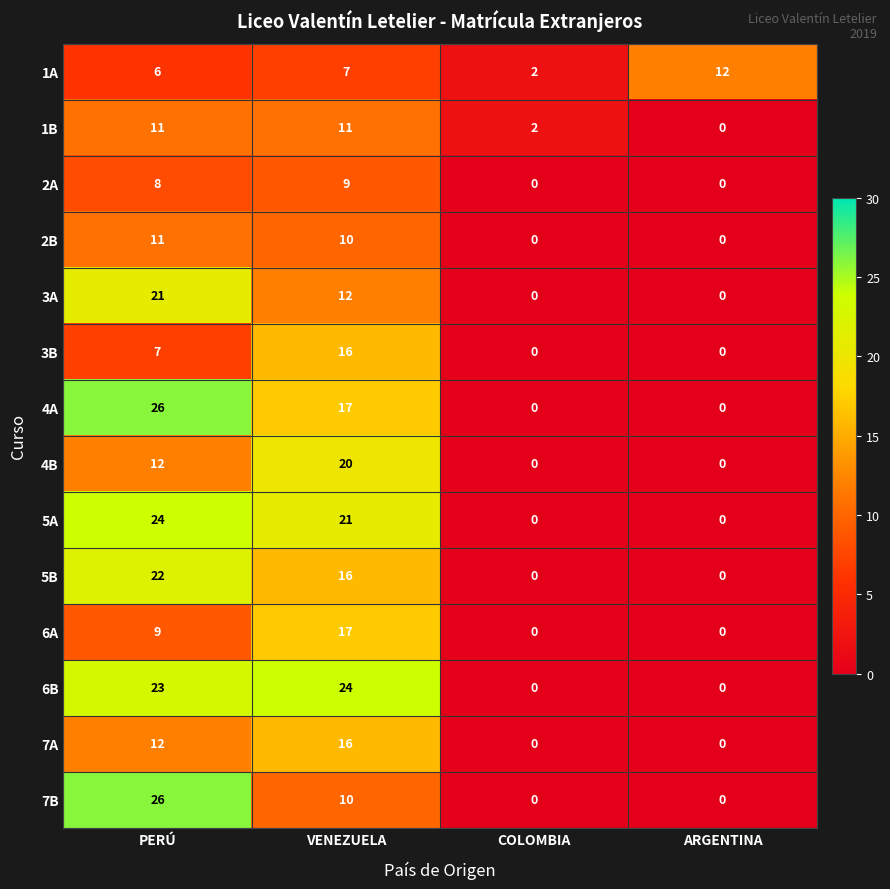

At which label is 7B closest to 13?

VENEZUELA